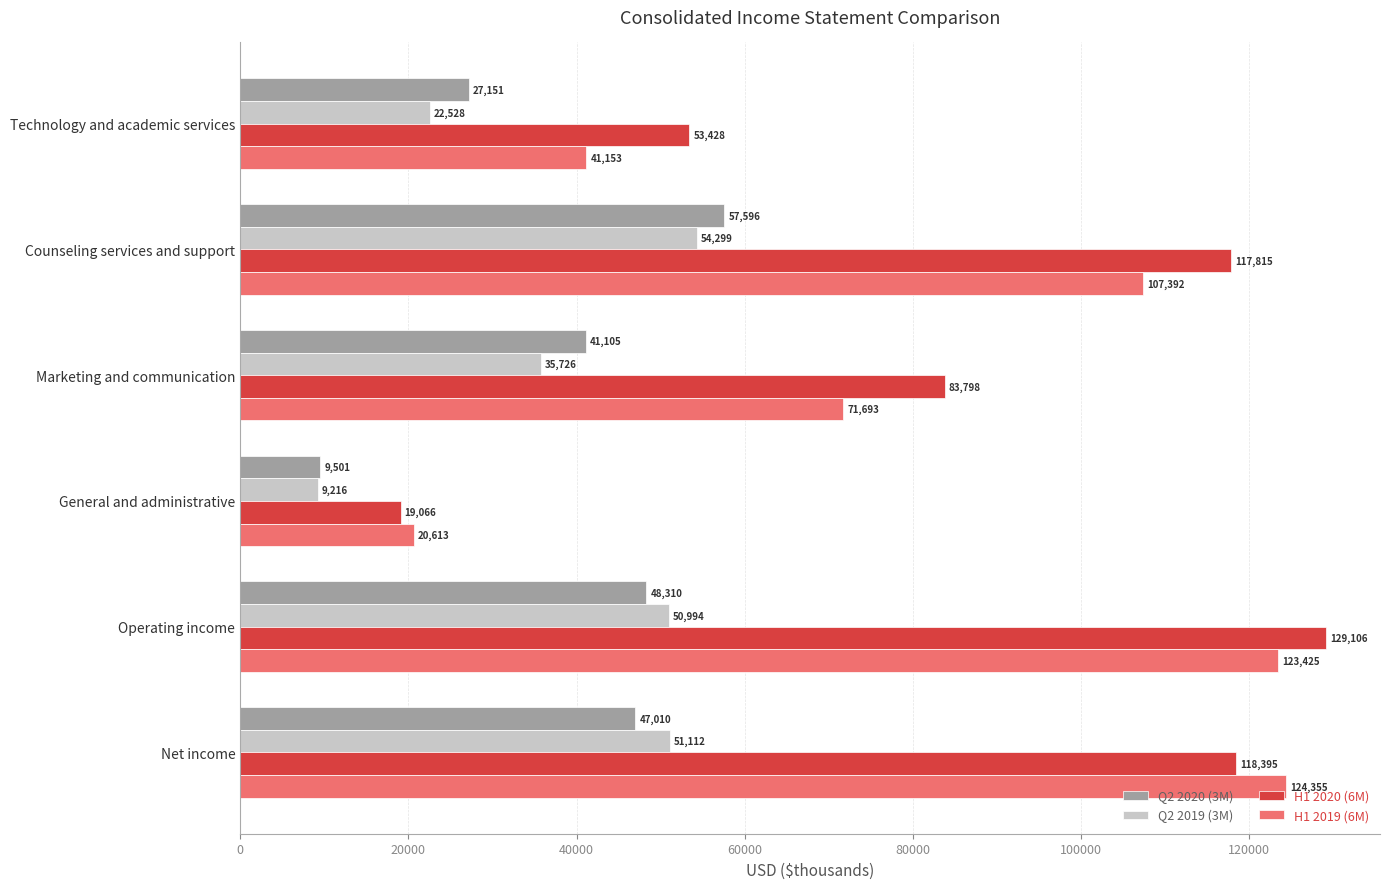

True or false: H1 2020 (6M) has a value of 118395 at Net income.

True